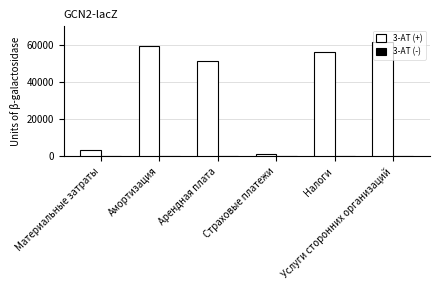

What is the label of the 6th bar from the right?

Материальные затраты